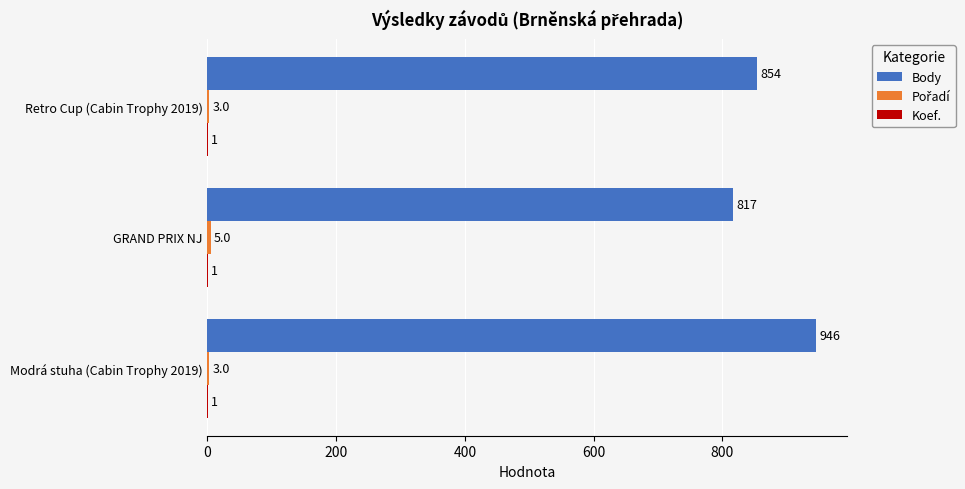

At which category is the sum across all series the highest?

Modrá stuha (Cabin Trophy 2019)